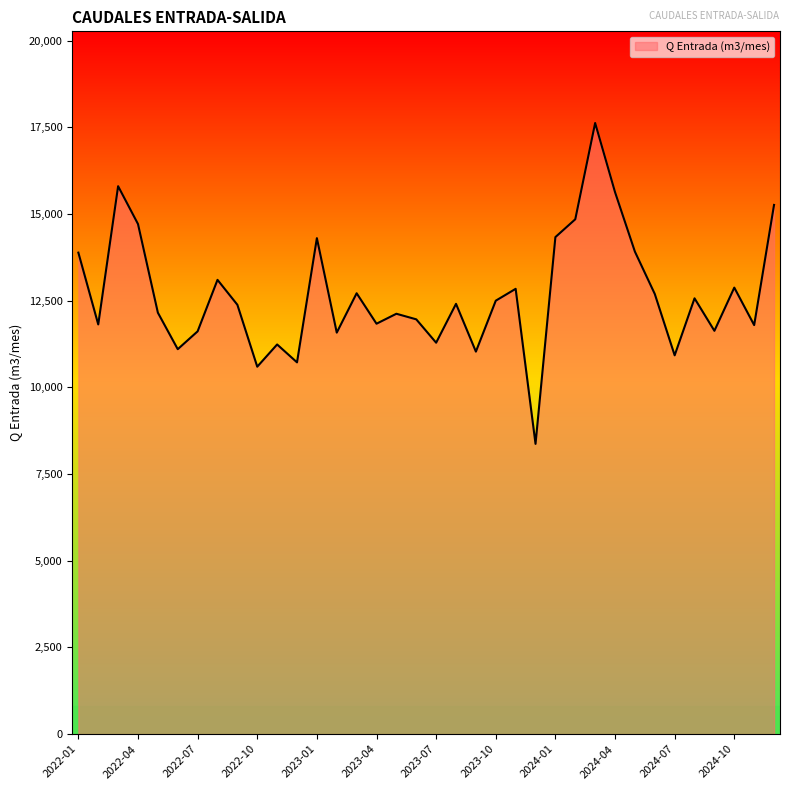

What is the difference between the maximum and minimum values?

9255